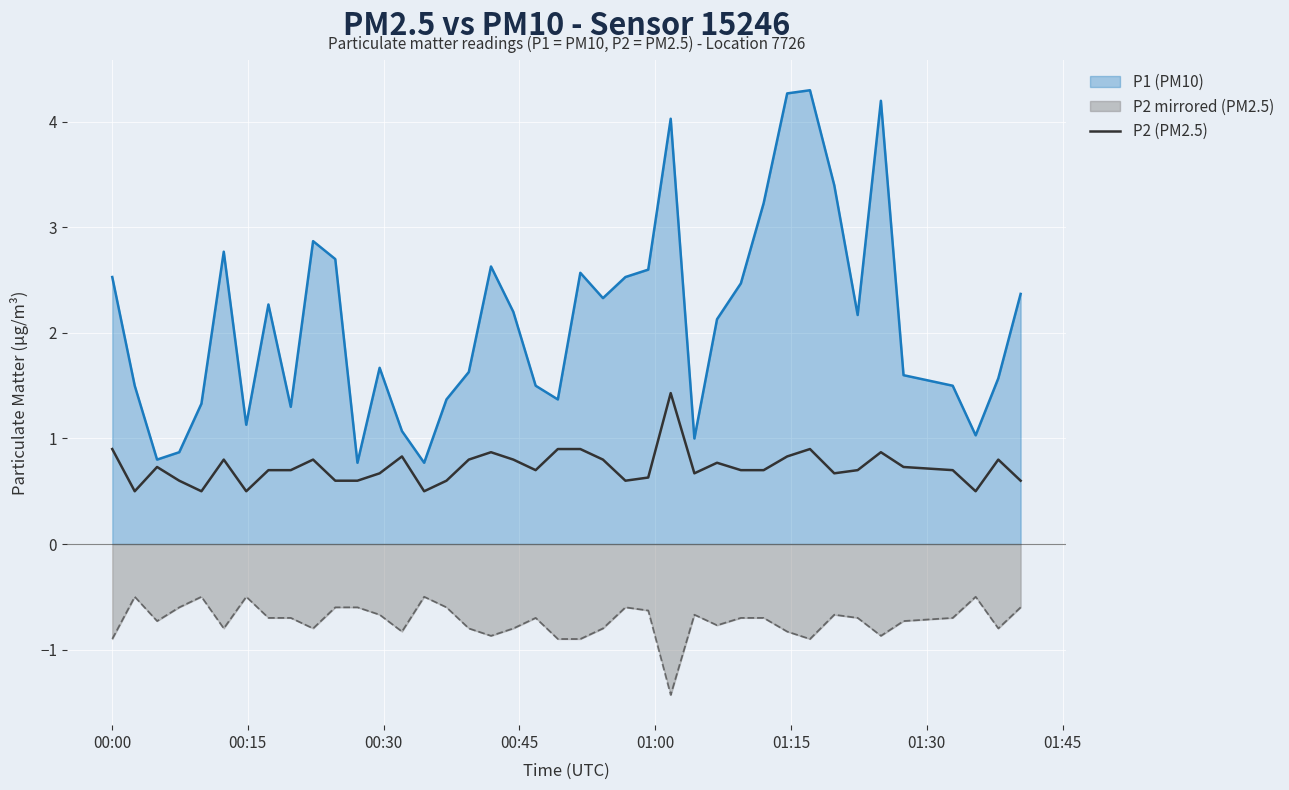

True or false: P2 (PM2.5) and P2 mirrored (PM2.5) intersect in this chart.

False